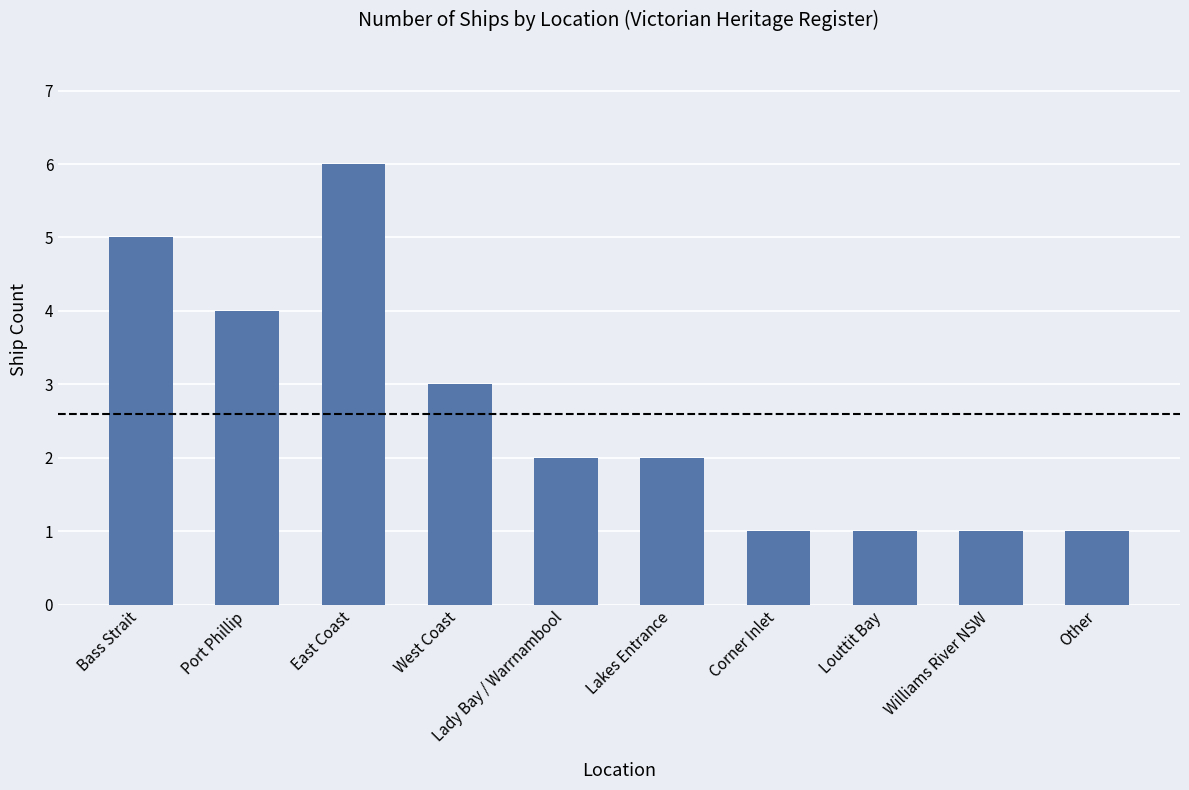

How many distinct data groups are displayed?

1